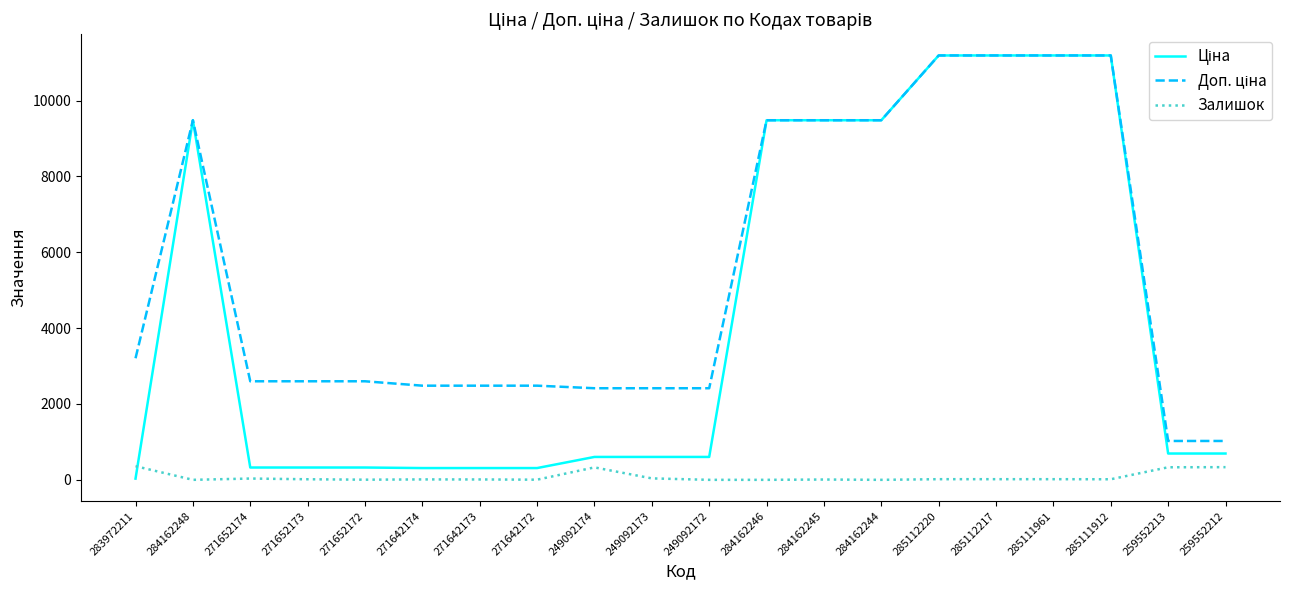

The value of Залишок at 284162246 is 0.0. True or false?

True